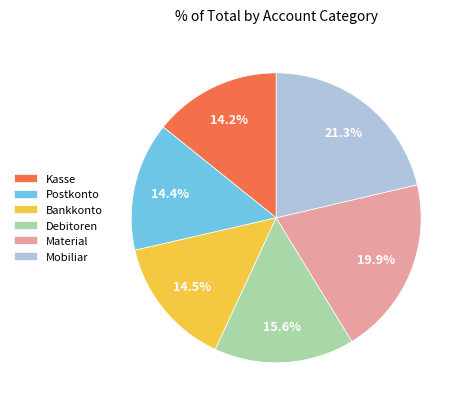

Does any single category account for the majority?

No